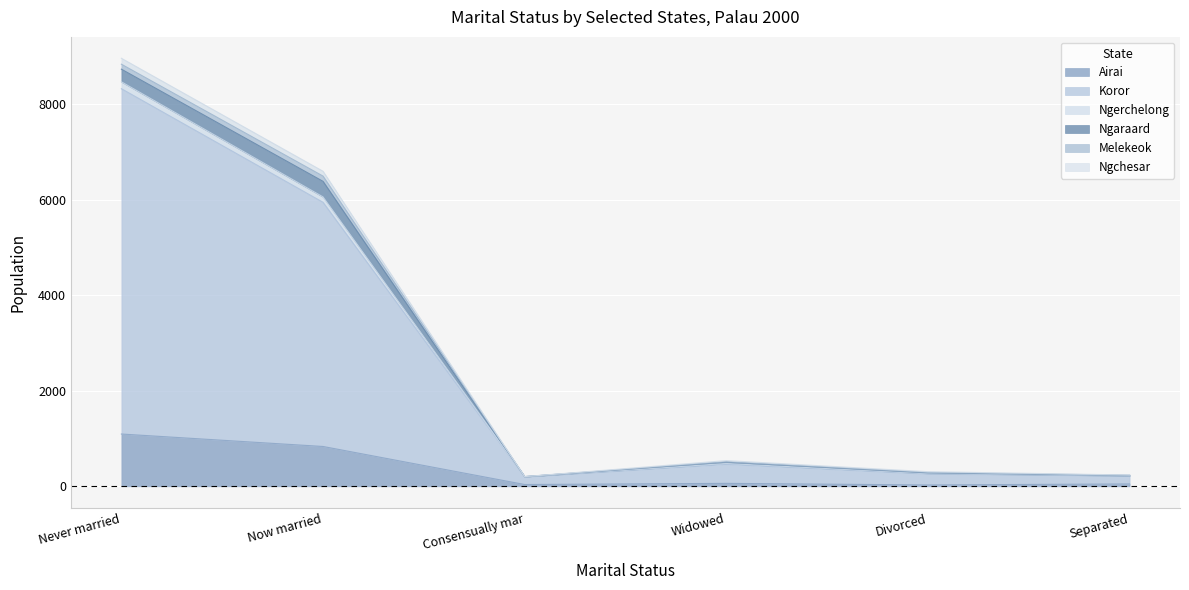

What is the maximum value for Airai?

1095